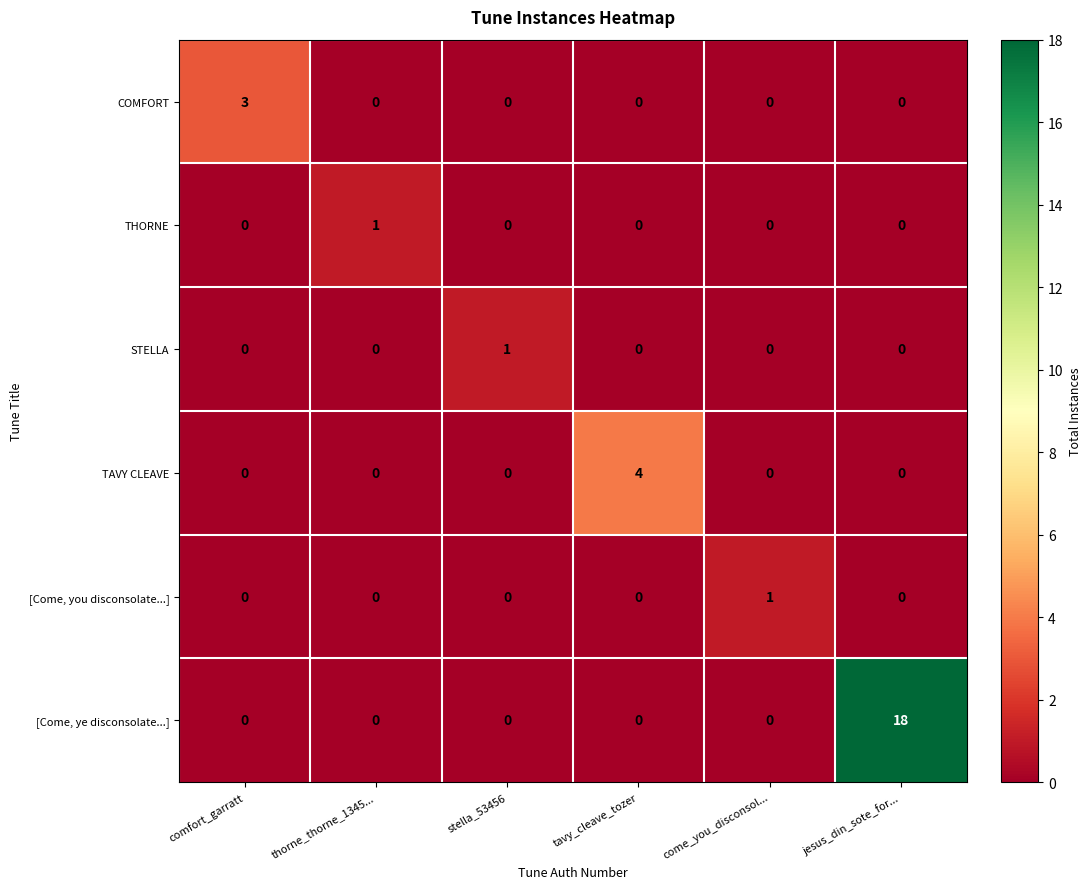

Which series has the largest total across all categories?

[Come, ye disconsolate...]